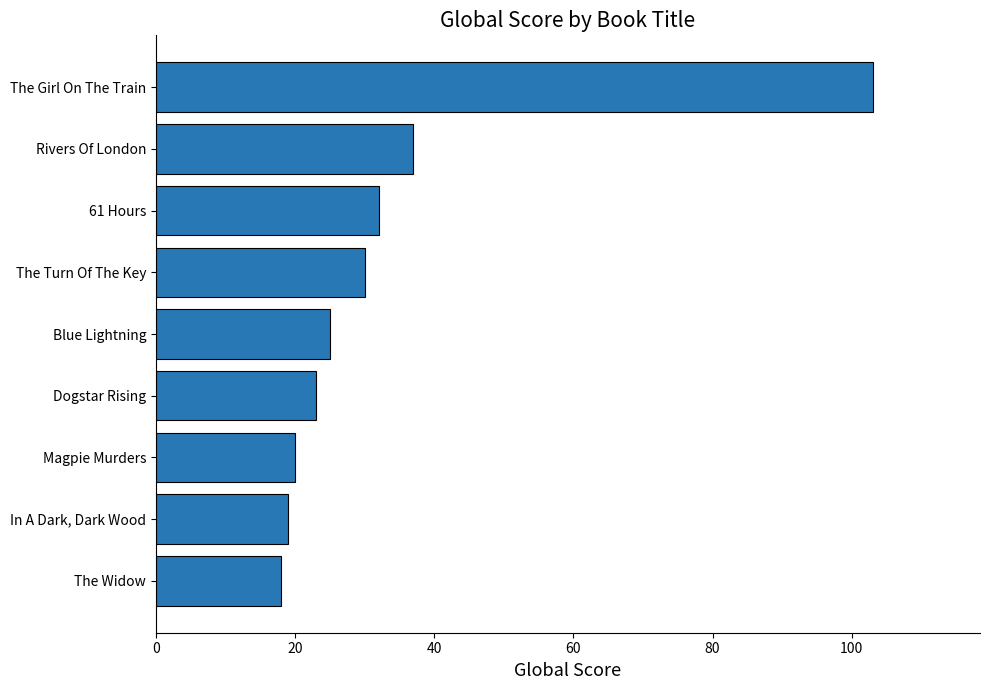

True or false: the data shows 6 at Dogstar Rising.

False